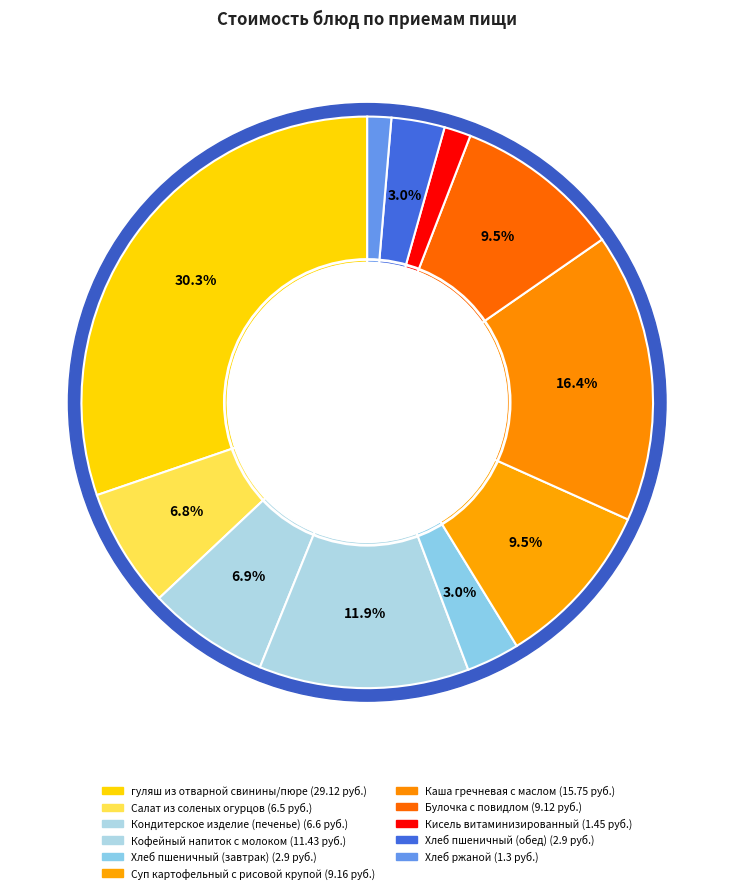

Does Салат из соленых огурцов account for over 50% of the chart?

No